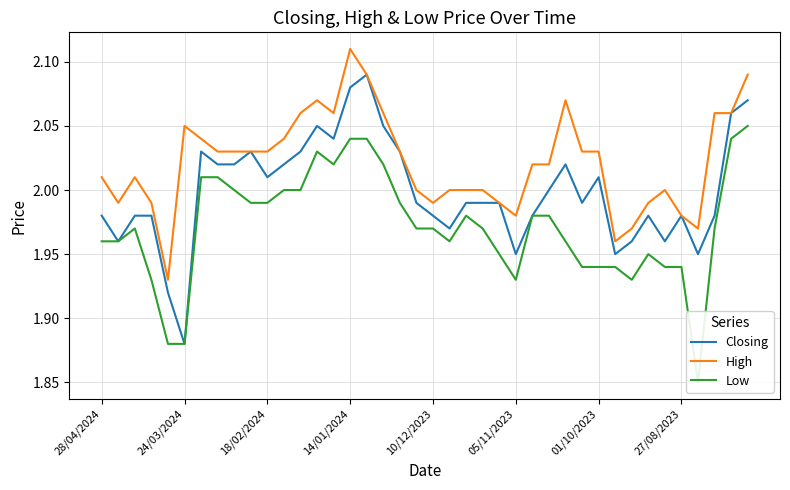

What is the maximum value shown in the chart?

2.1